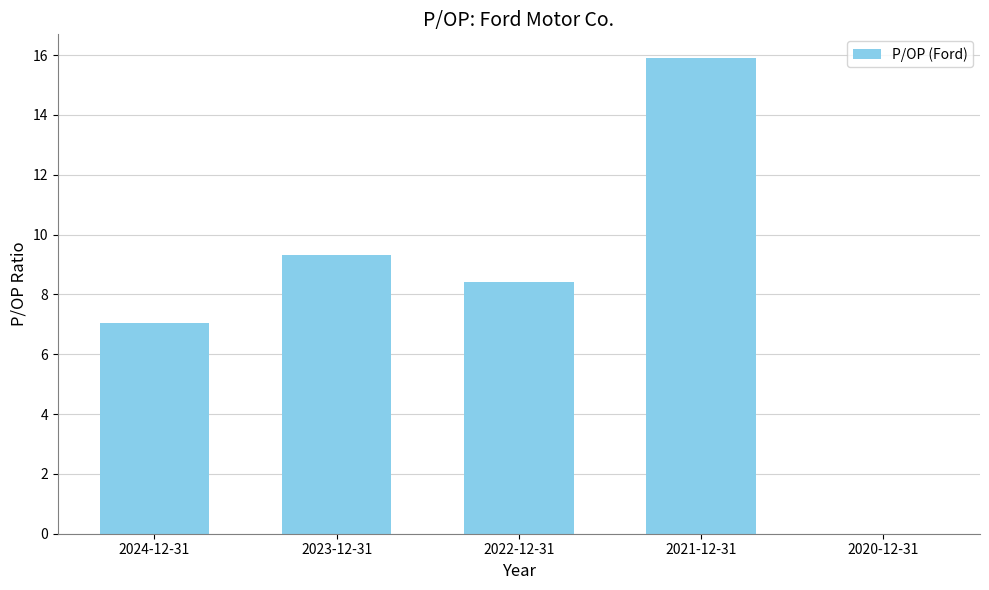

What is the change in value from 2024-12-31 to 2022-12-31?

+1.4